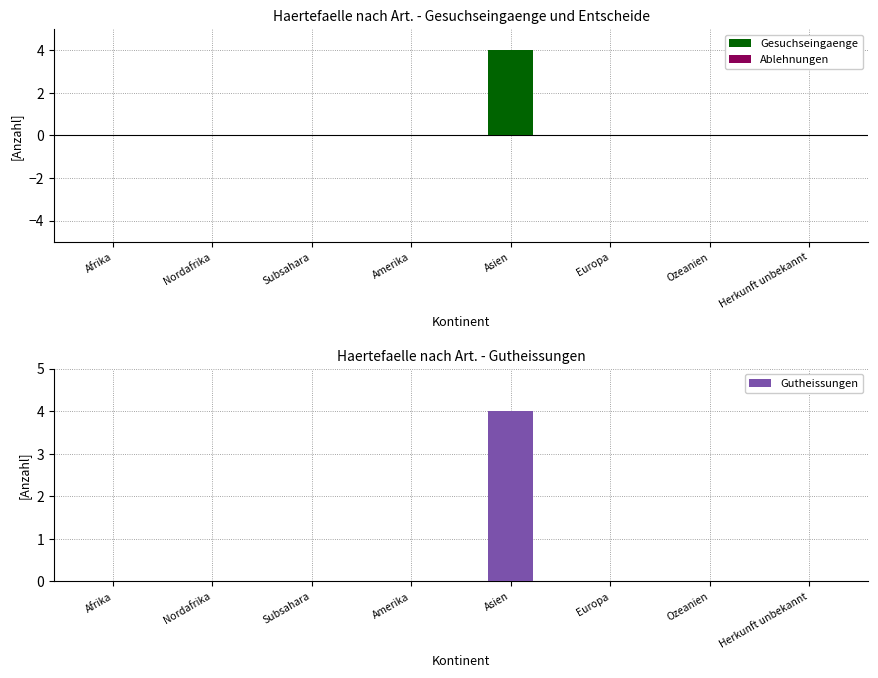

What are all the series names shown in the legend?

Gesuchseingaenge, Ablehnungen, Gutheissungen